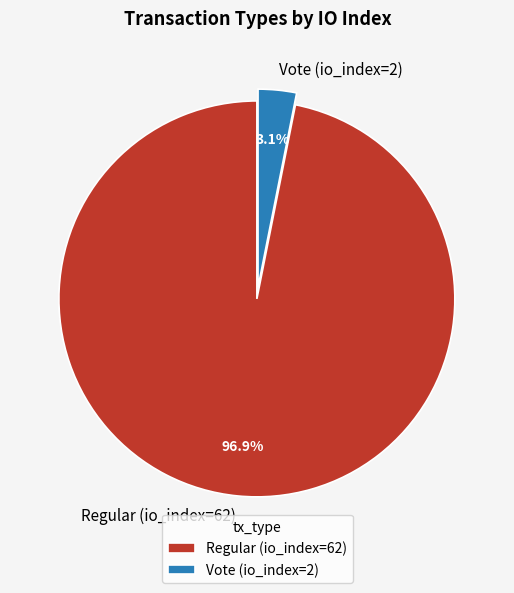

What is the largest slice in the pie chart?

Regular (io_index=62)